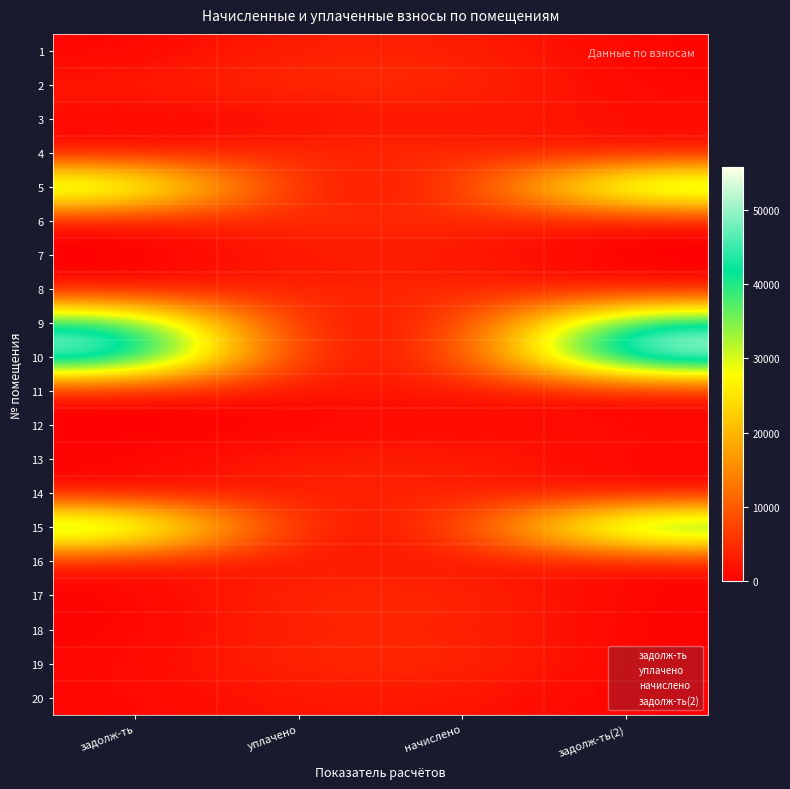

Reading left to right, list all the values displayed in this chart.

1: 574.6	2572.1	1234.7	394.3	41362.6	0.0	203.8	116.4	45089.0	53423.7	414.3	0.0	691.5	319.0	44031.3	1147.4	393.6	329.7	796.5	815.9
2: 3546.7	5420.0	617.4	5339.4	0.0	5629.6	2424.8	4619.7	0.0	0.0	2652.3	0.0	3487.2	3795.6	0.0	2769.5	4683.1	3921.3	4740.4	2416.8
3: 3567.7	5083.0	2469.5	4715.3	3548.4	4683.4	2445.6	4659.4	3868.1	4715.3	2485.6	1174.8	3512.5	3828.1	4771.2	2469.5	4723.3	3956.0	4779.2	2437.6
4: 574.6	423.6	1852.1	785.9	43090.7	0.0	203.8	388.3	46972.7	55712.3	207.1	1174.8	691.5	319.0	46106.9	530.7	393.6	329.7	398.3	203.1